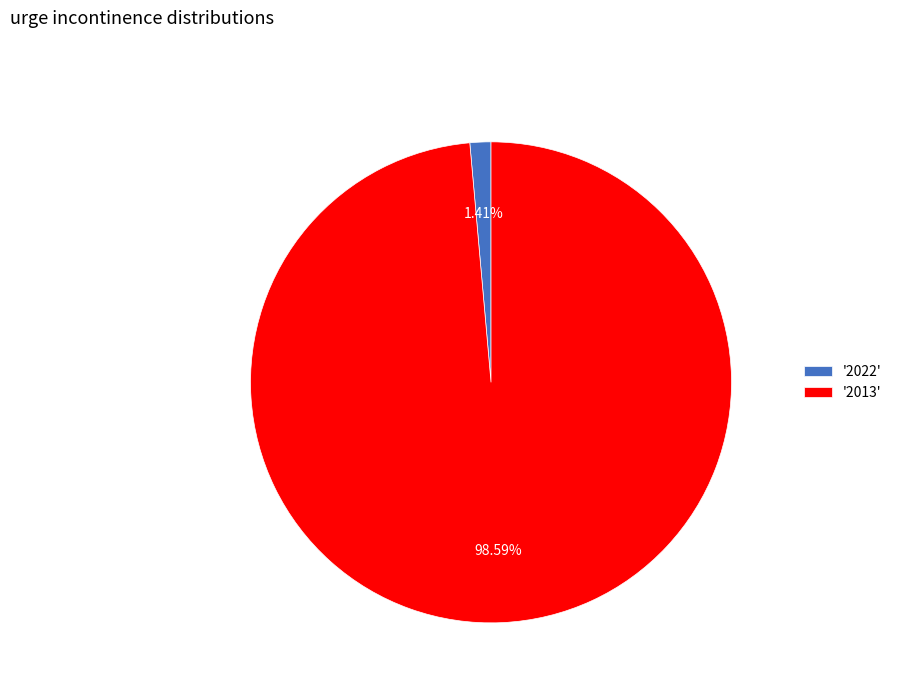

Does any single category account for the majority?

Yes